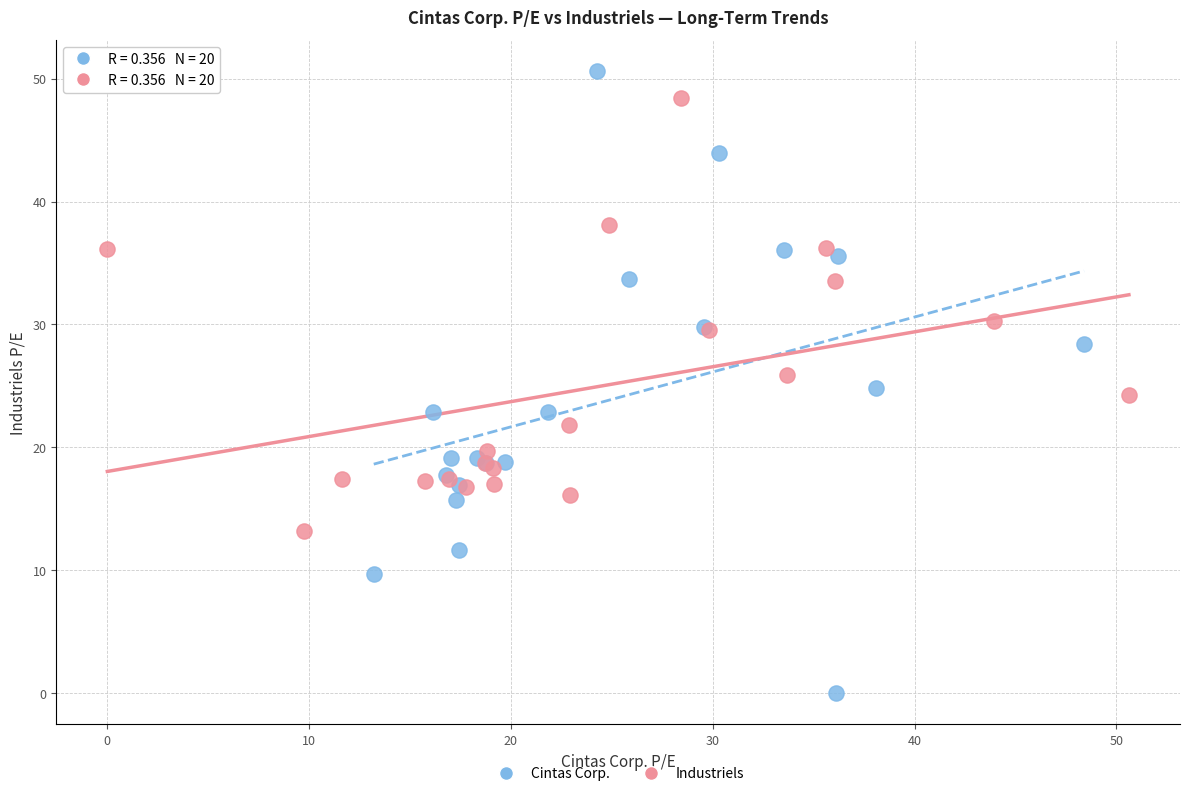

Which series has the largest Y range (max minus min)?

Cintas Corp.